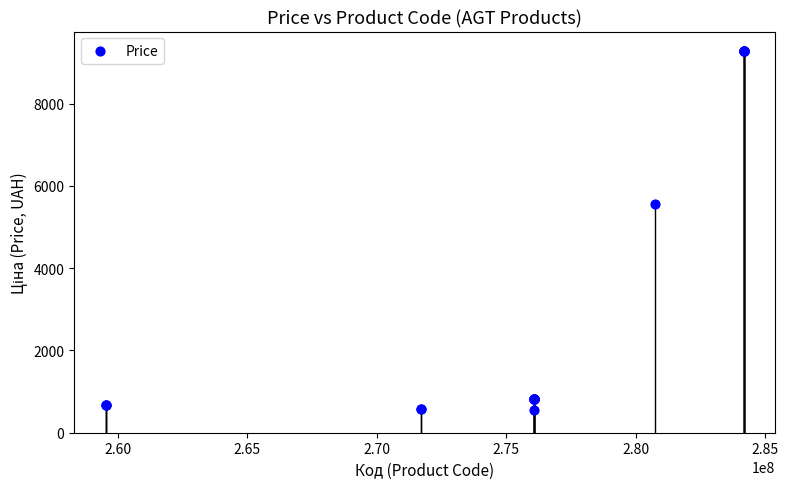

What Y value in the scatter plot is closest to 4915?

5560.3